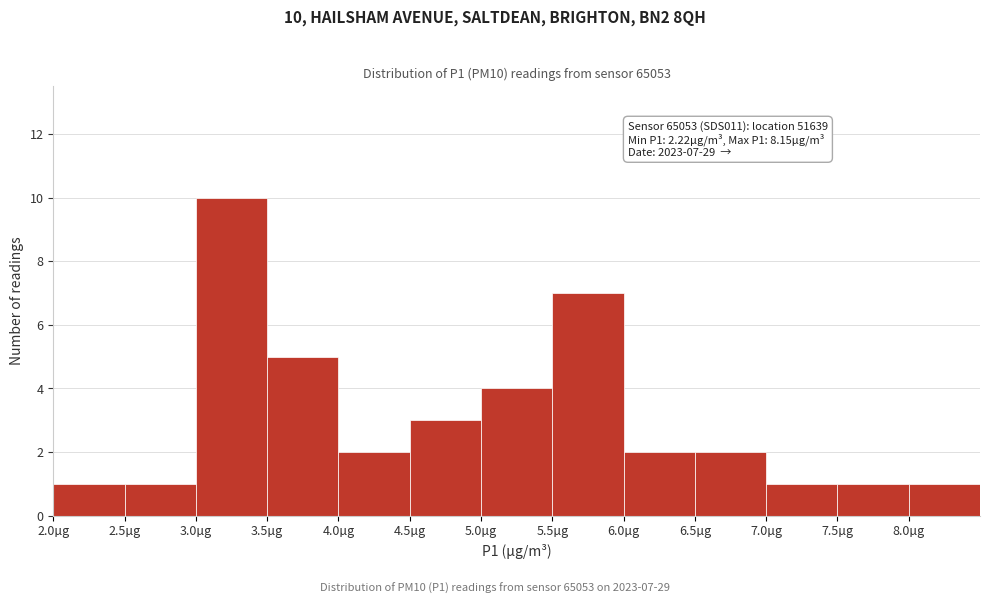

Which range on the x-axis has the tallest bar?

3.0 to 3.5